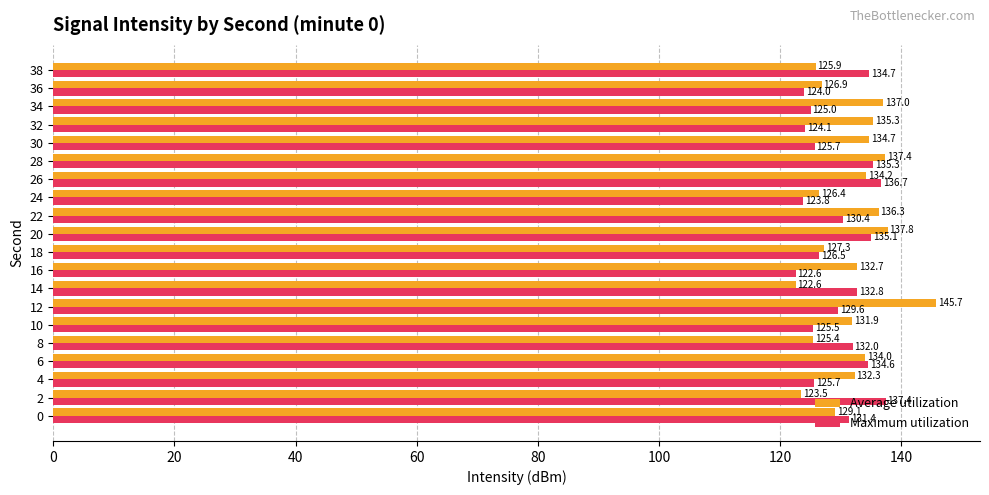

What is the highest value of the Maximum utilization series?

137.4